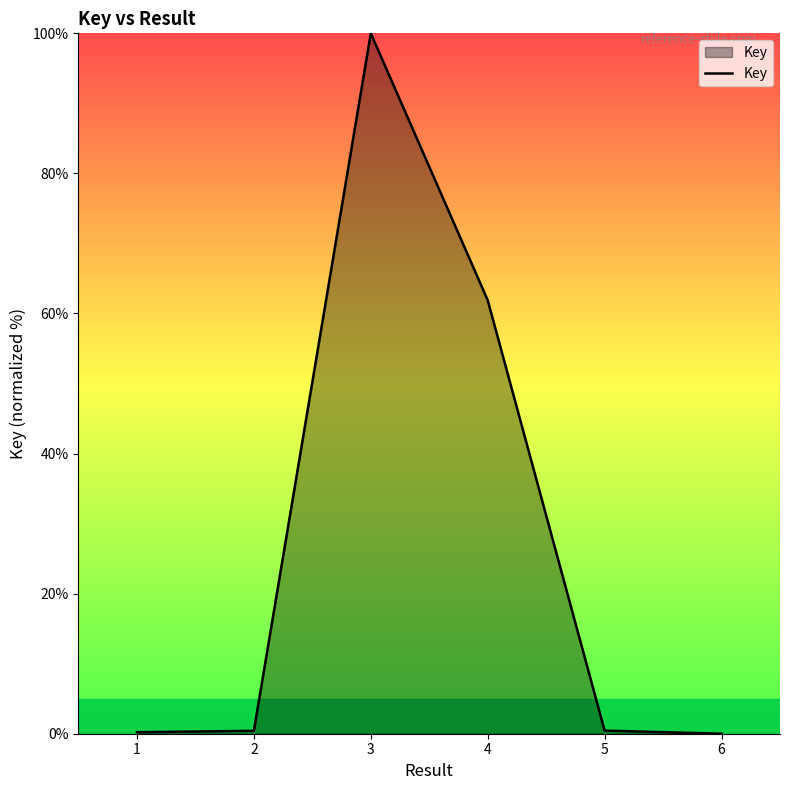

Does the chart have visible grid lines?

No